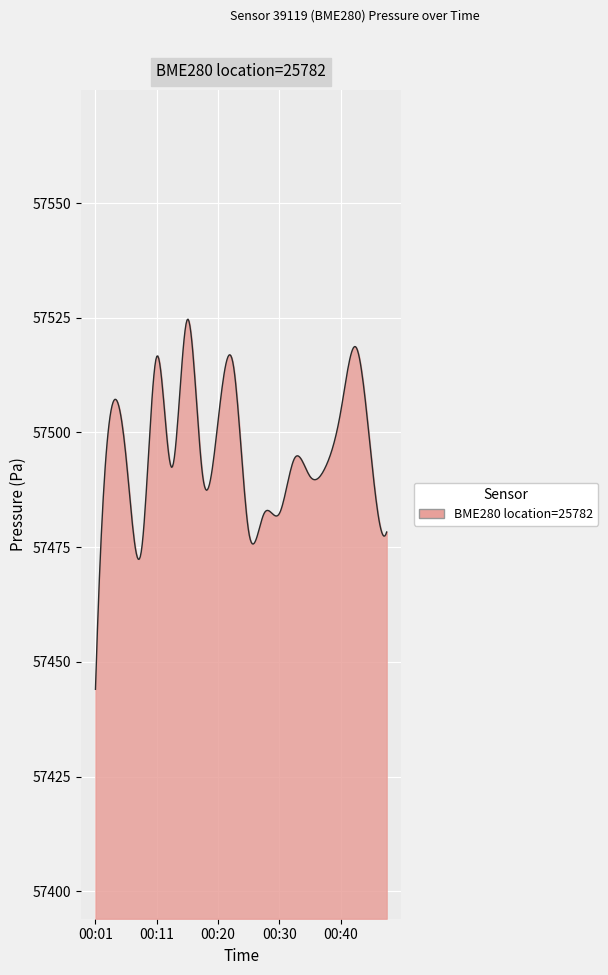

What is the maximum value shown in the chart?

57524.7